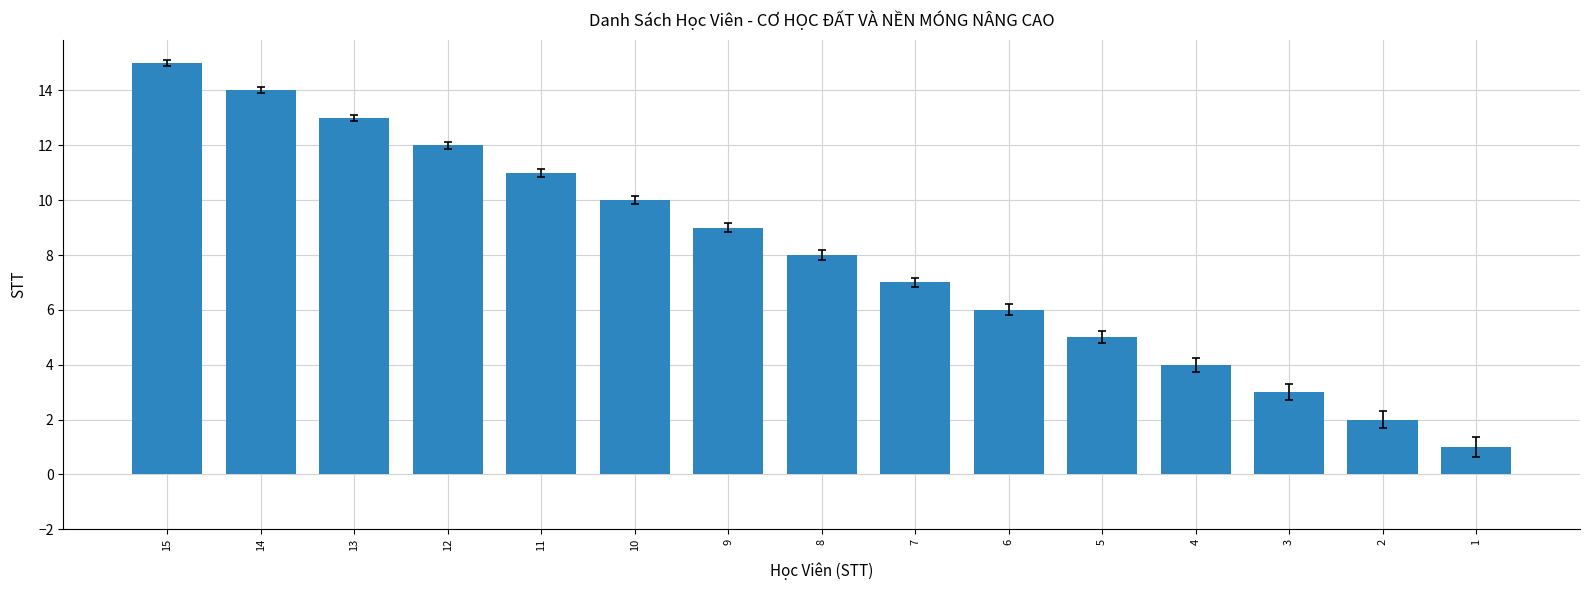

True or false: the data shows 10 at 10.

True